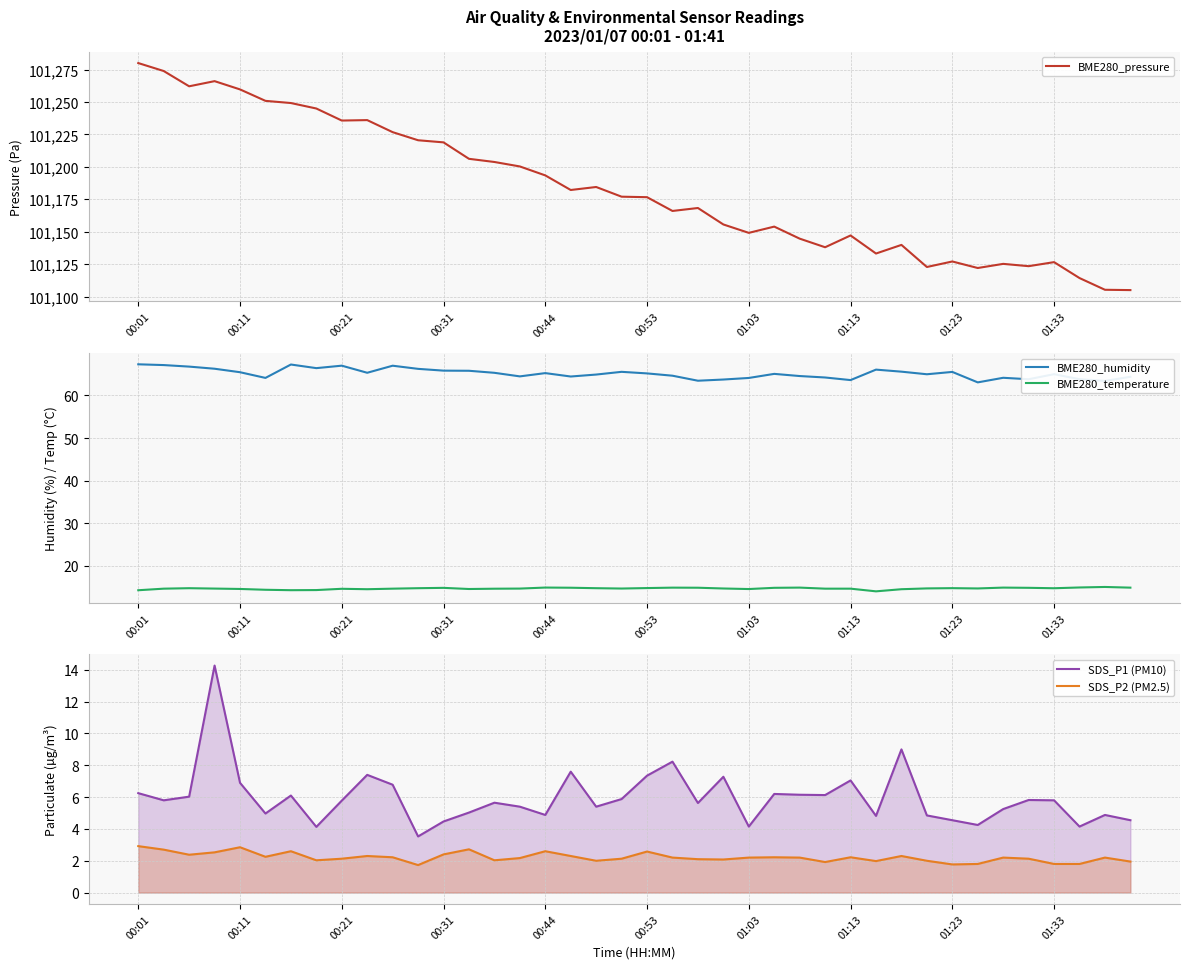

True or false: SDS_P2 (PM2.5) and BME280_temperature intersect in this chart.

False